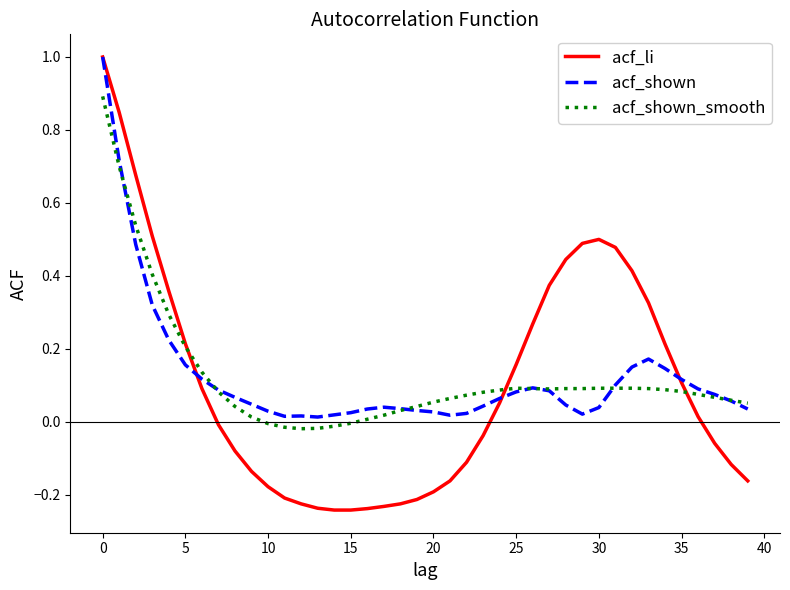

What is the highest value of the acf_shown series?

1.0